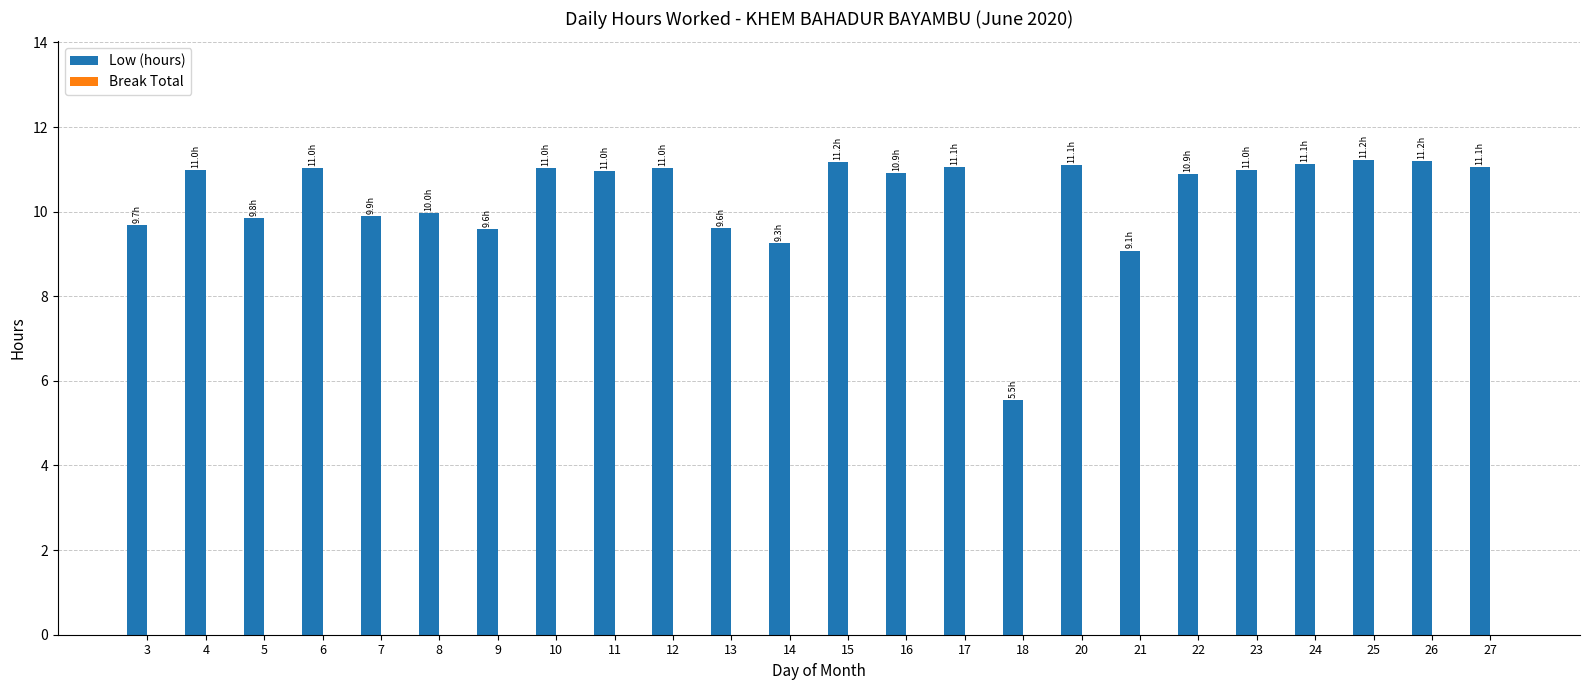

What is the approximate value at 3?

9.7